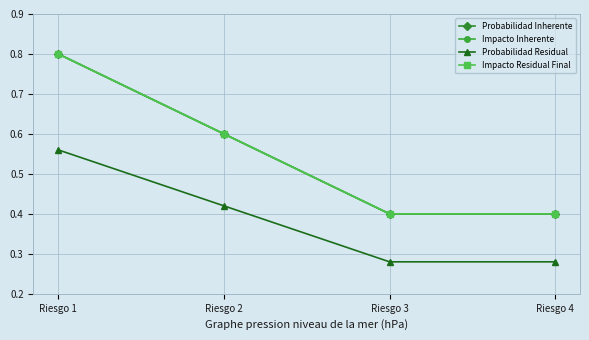

Reading left to right, list all the values displayed in this chart.

Probabilidad Inherente: 0.8	0.6	0.4	0.4
Impacto Inherente: 0.8	0.6	0.4	0.4
Probabilidad Residual: 0.6	0.4	0.3	0.3
Impacto Residual Final: 0.8	0.6	0.4	0.4